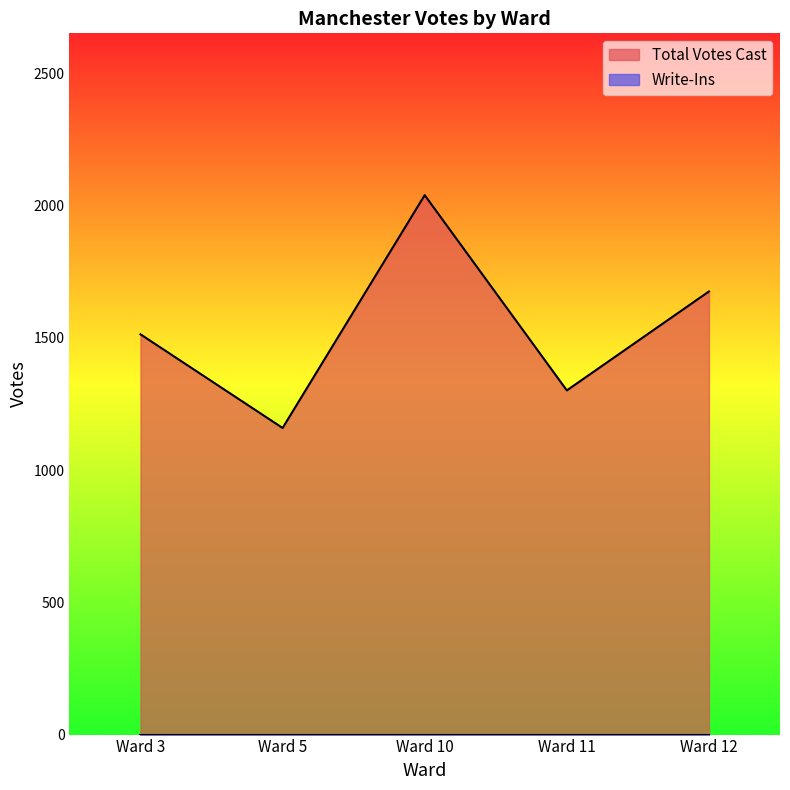

What is the value of the 3rd point from the left?

2039